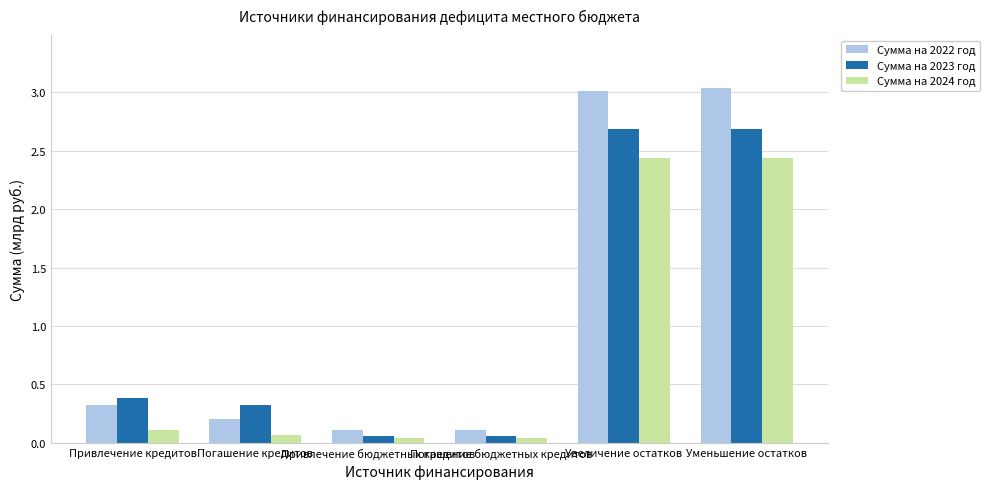

What position from the left is Привлечение бюджетных кредитов?

3